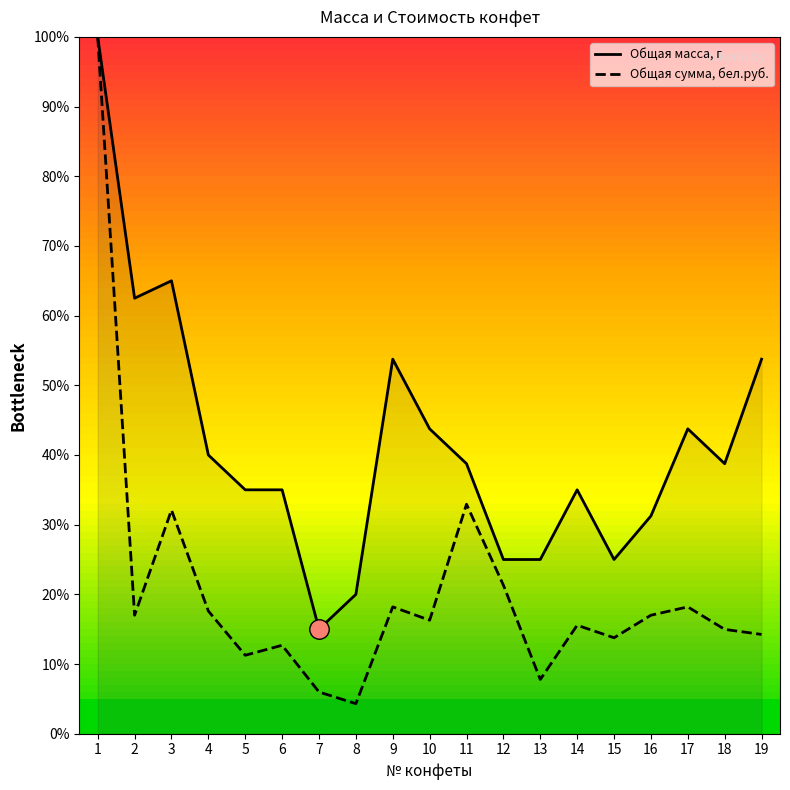

What is the value of the Общая масса, г point at the 17th from the left?

43.8